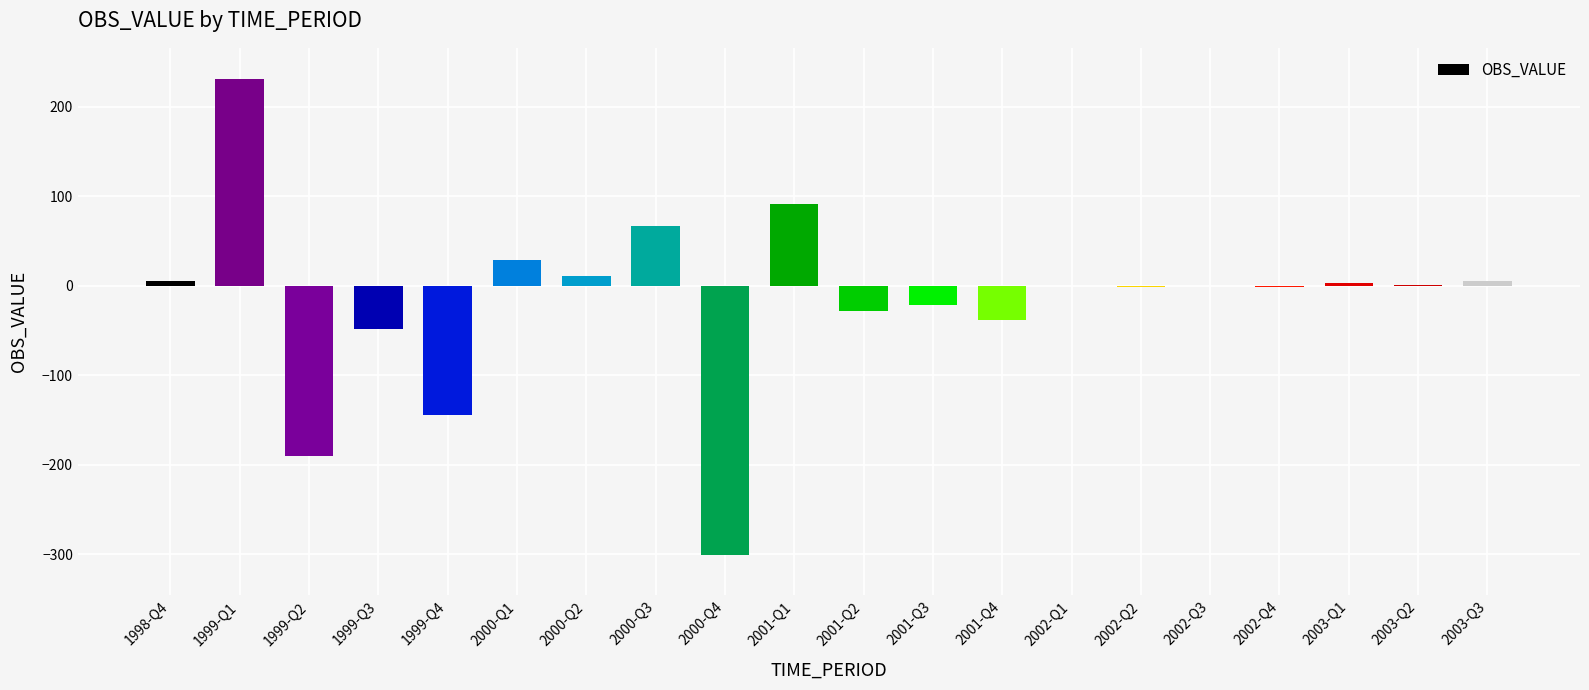

Which label corresponds to the largest value in the chart?

1999-Q1